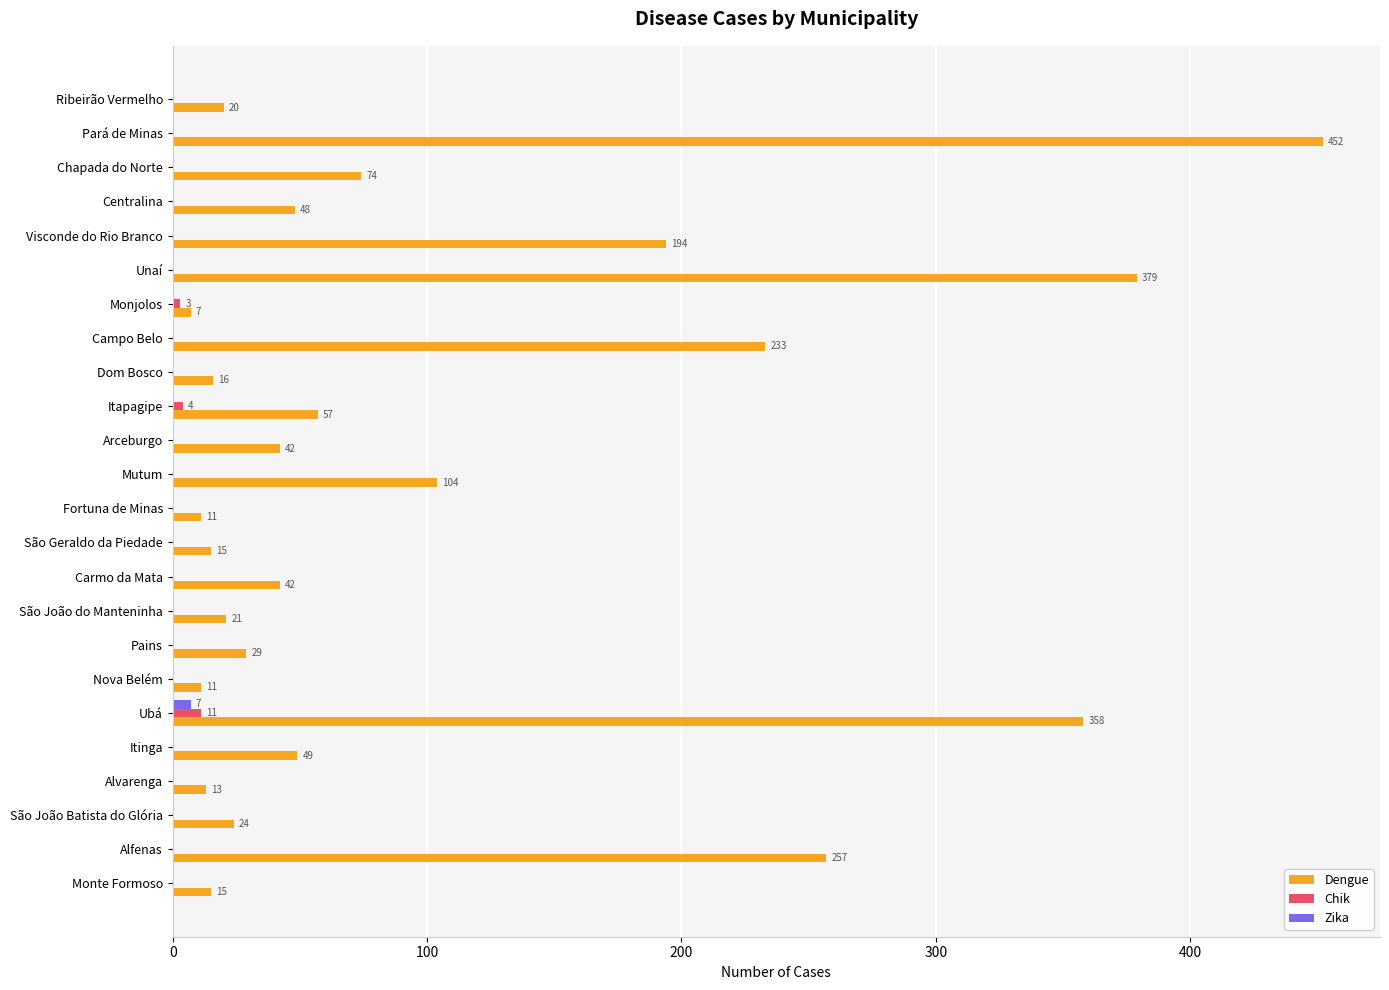

Is it true that Dengue equals 16 at Dom Bosco?

True